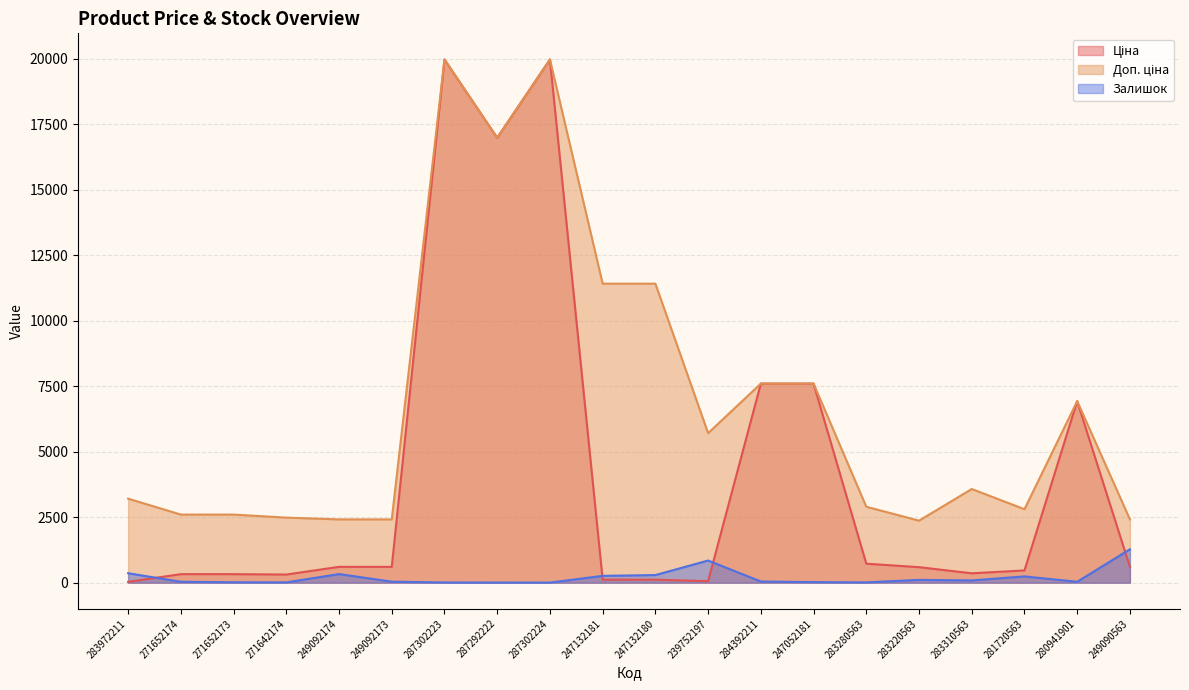

How many series are shown in this chart?

3